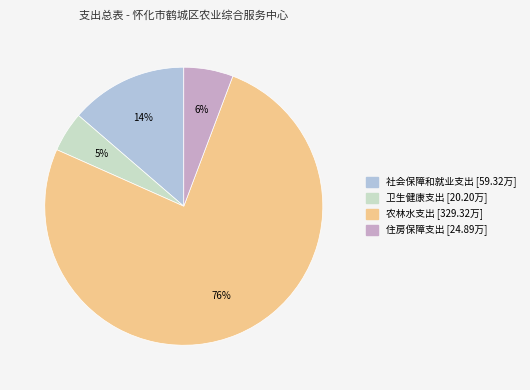

Count the number of slices in the pie.

4